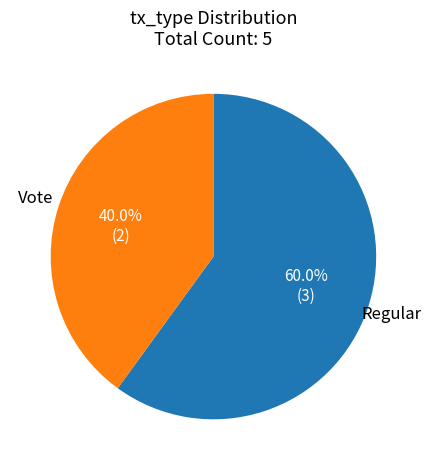

Is there a majority slice in this chart?

Yes